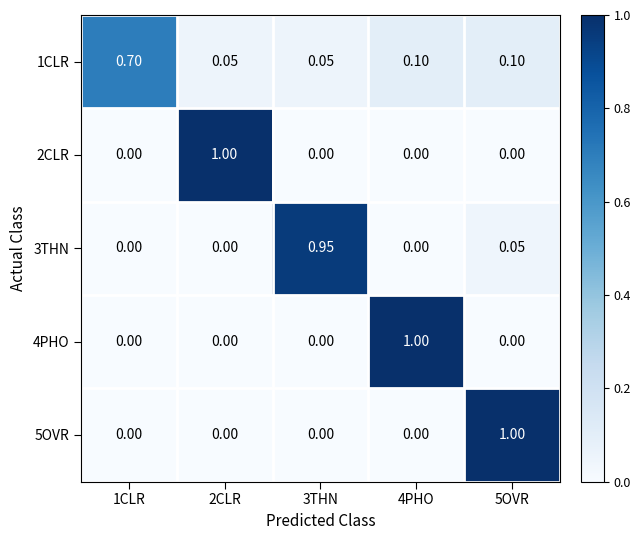

What is the total value across all series at 5OVR?

1.1